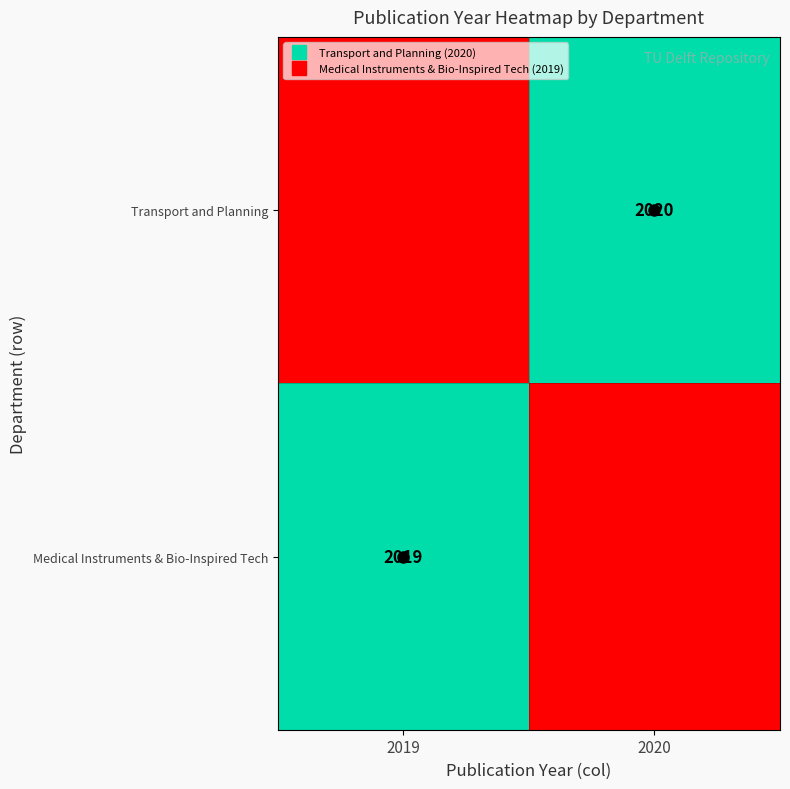

True or false: Medical Instruments & Bio-Inspired Tech has a value of 1 at 2019.

True